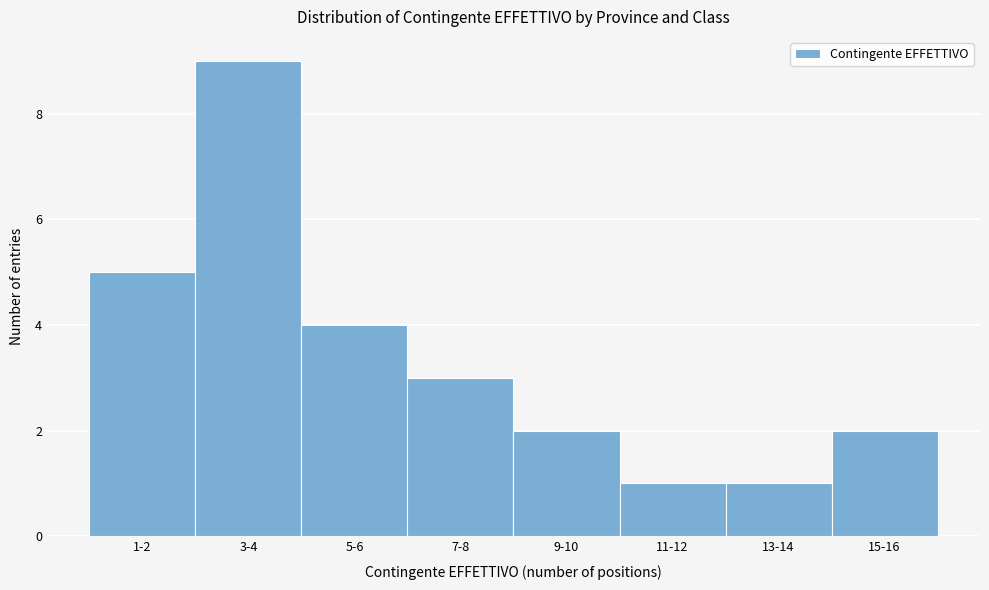

Reading right to left, list all the values displayed in this chart.

15-16=2	13-14=1	11-12=1	9-10=2	7-8=3	5-6=4	3-4=9	1-2=5